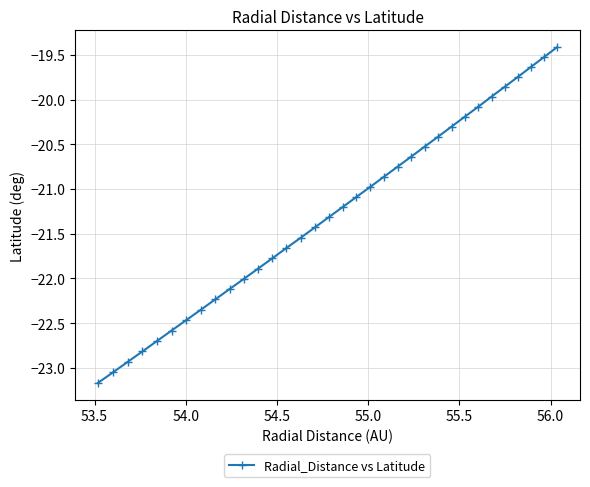

What is the average value?

-21.3